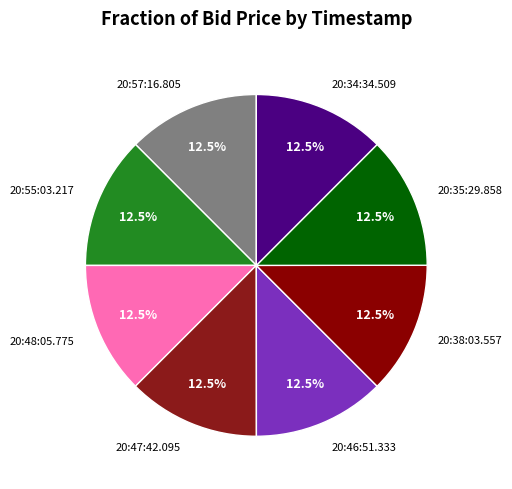

Is it true that 20:47:42.095 is 27% of the pie?

False